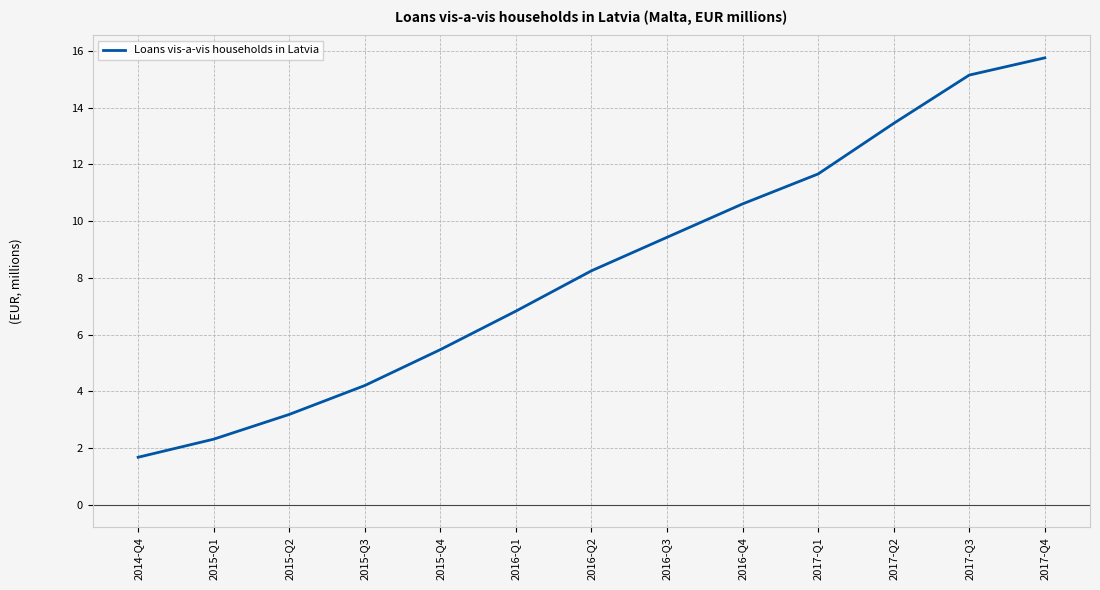

What is the average value?

8.3